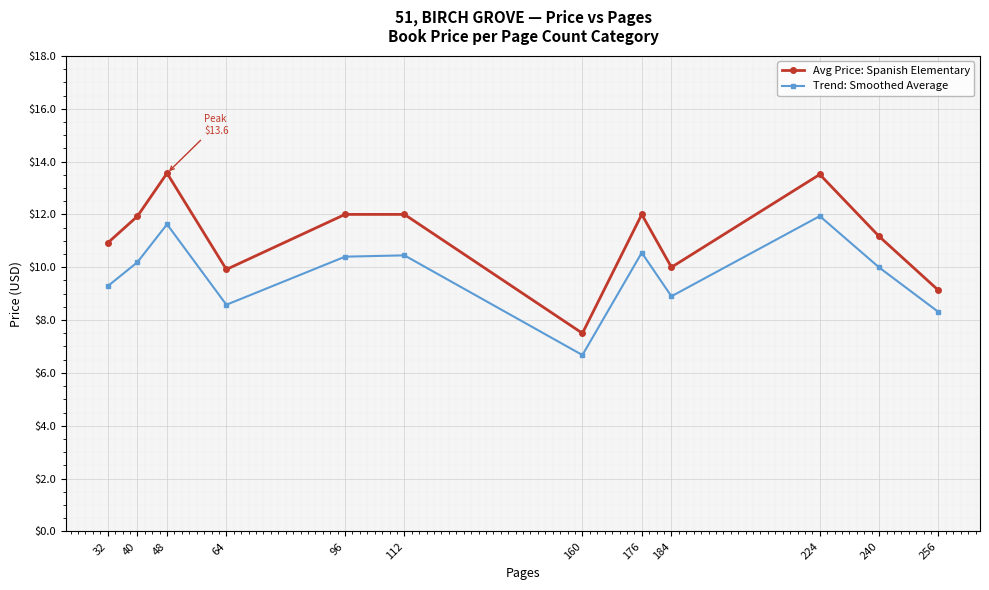

The value of Trend: Smoothed Average at 64 is 8.6. True or false?

True